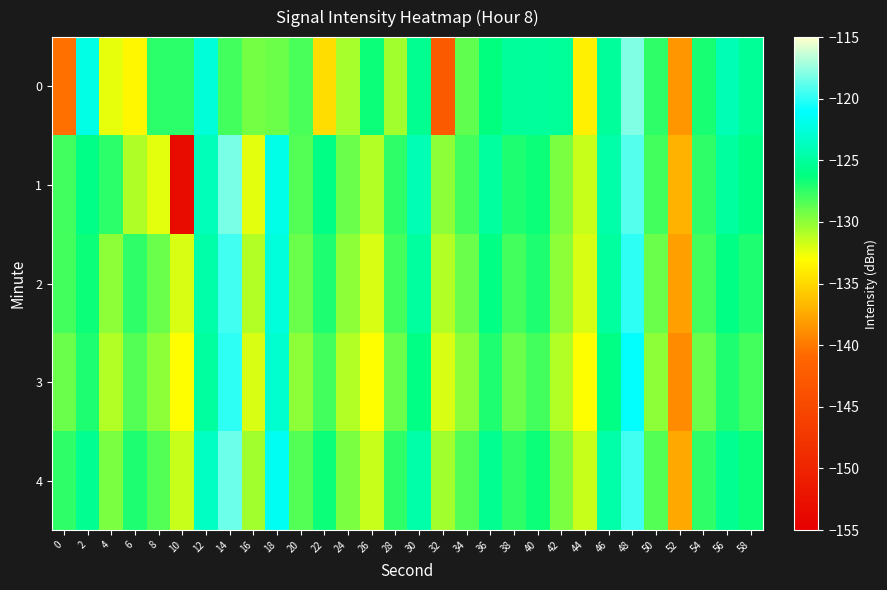

Rank the series at 36 from highest to lowest value.

1, 4, 2, 0, 3